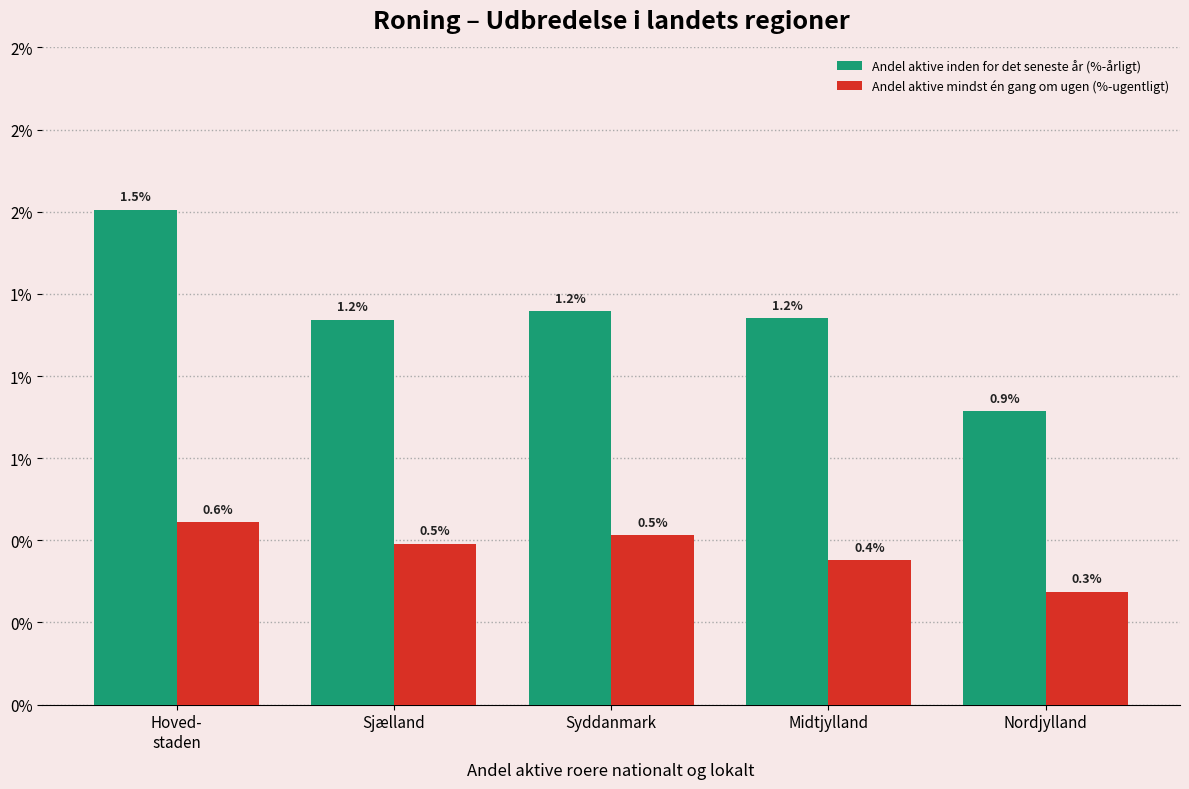

What are all the series names shown in the legend?

Andel aktive inden for det seneste år (%-årligt), Andel aktive mindst én gang om ugen (%-ugentligt)